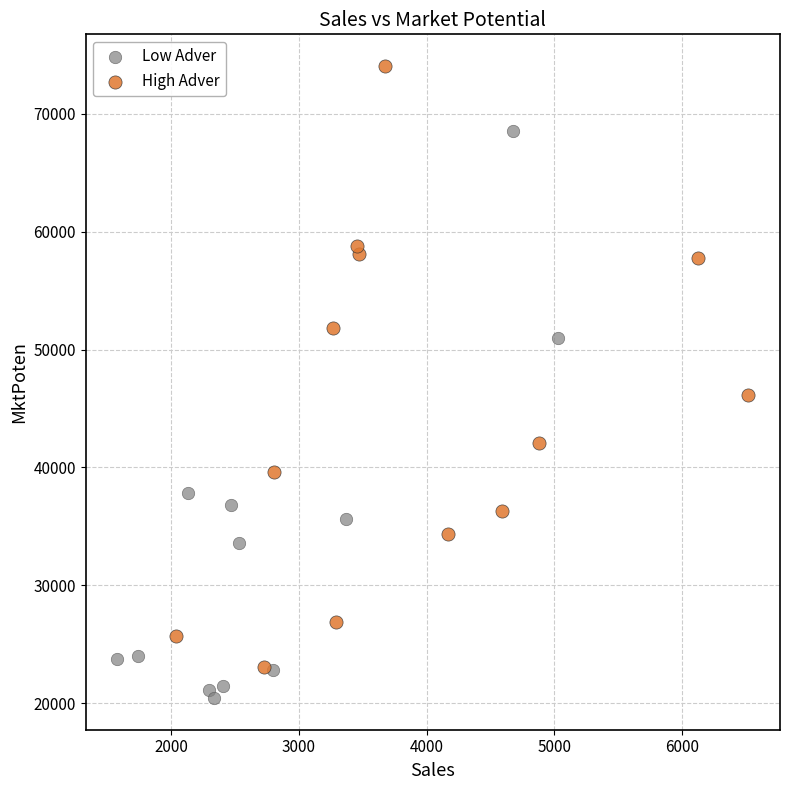

Which series has the widest spread of Y values?

High Adver